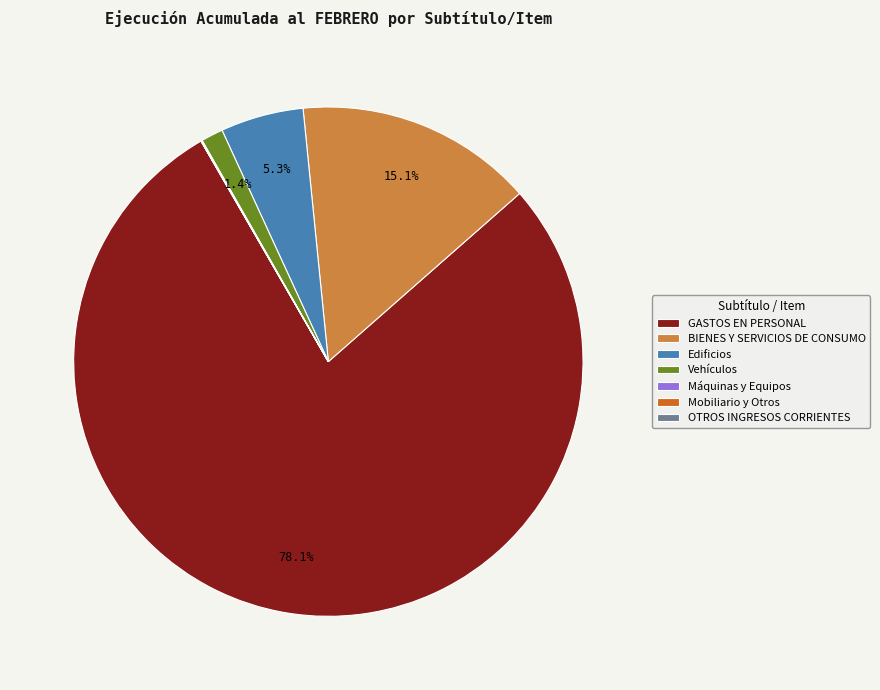

Which slice is the largest?

GASTOS EN PERSONAL